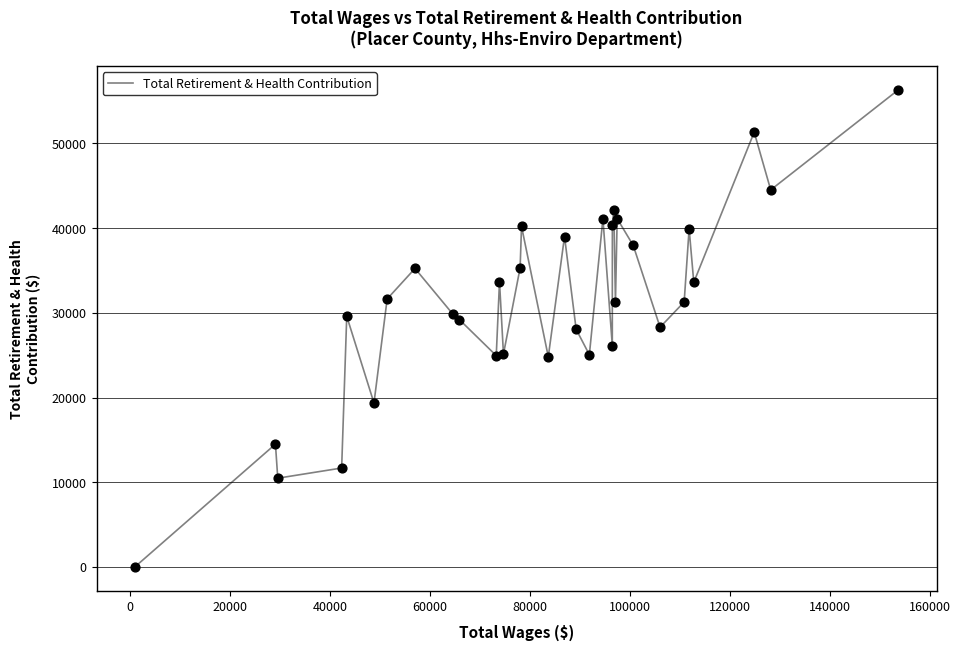

What is the difference between the maximum and minimum values?

56334